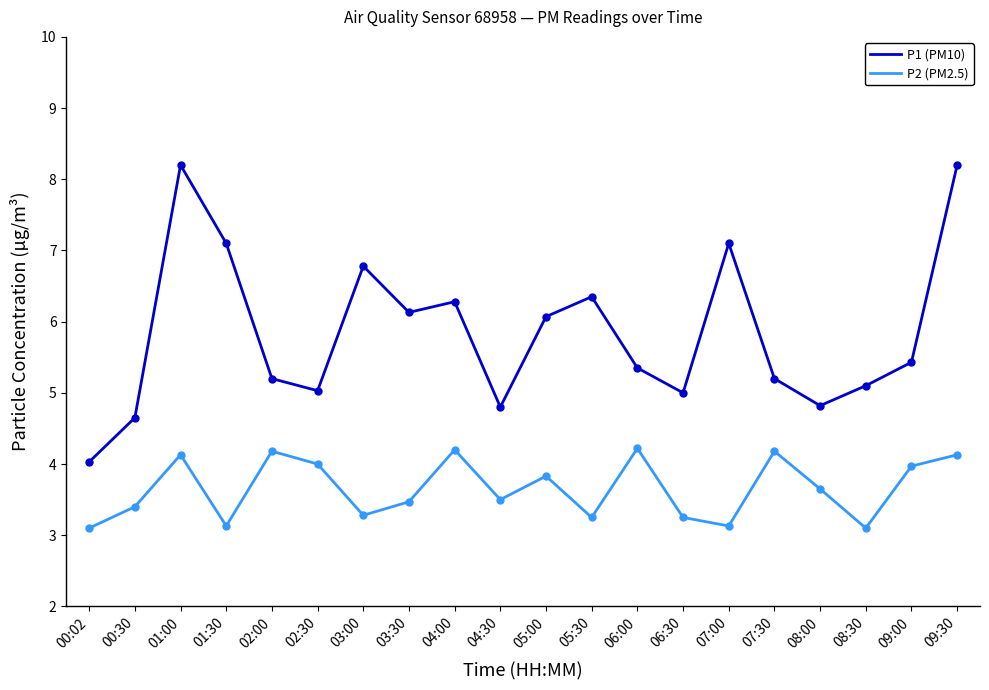

True or false: P1 (PM10) has more than 1 interior local peaks.

True